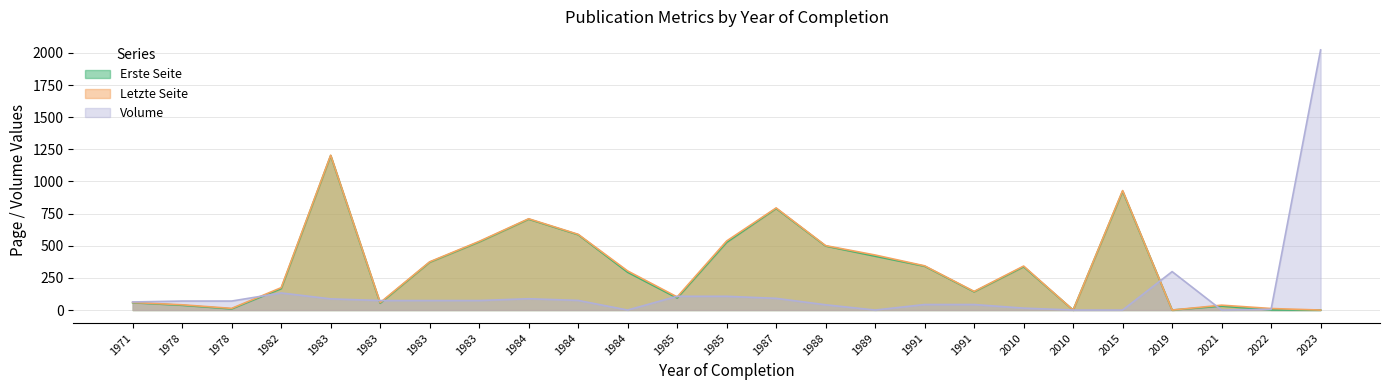

What is the average value of the Letzte Seite series?

329